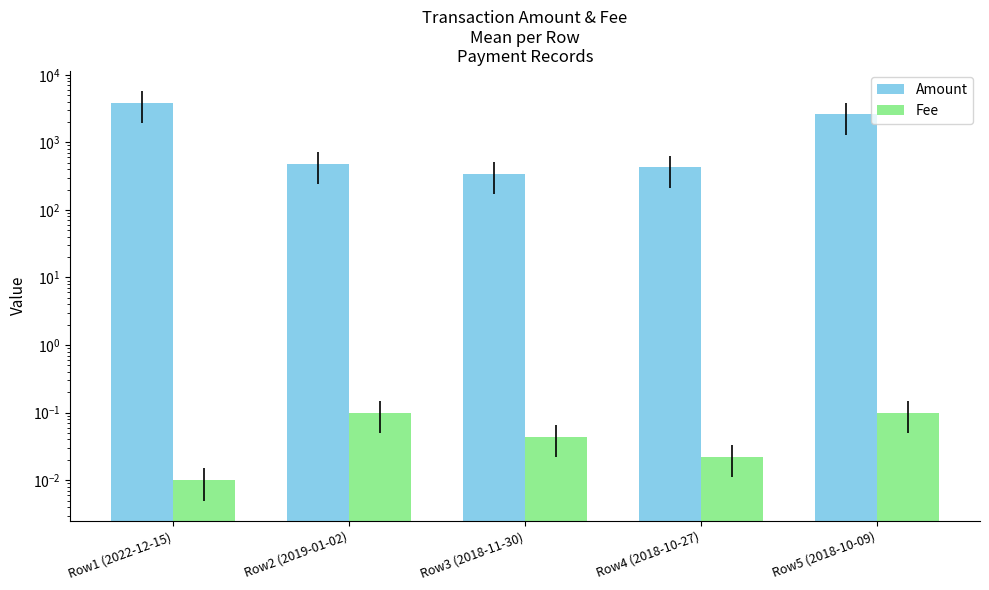

Is the value of Amount at Row4 (2018-10-27) greater than the value of Fee at Row2 (2019-01-02)?

Yes